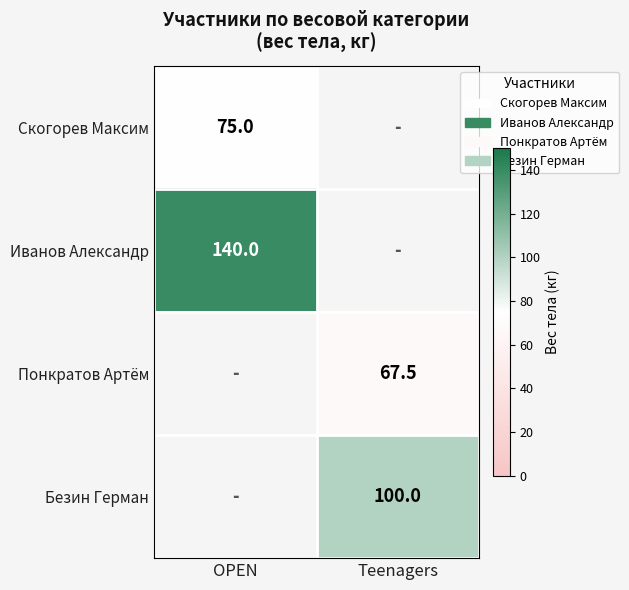

Is the value of Скогорев Максим at OPEN greater than the value of Безин Герман at Teenagers?

No